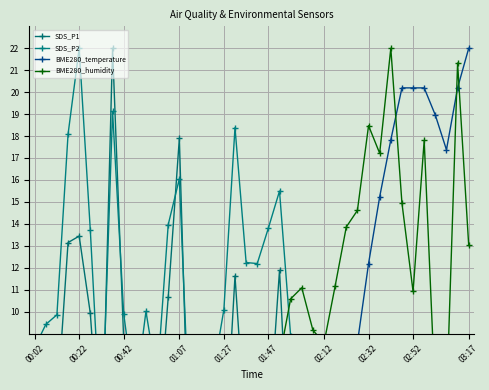

After their last crossing, which series has the higher values: BME280_temperature or BME280_humidity?

BME280_temperature